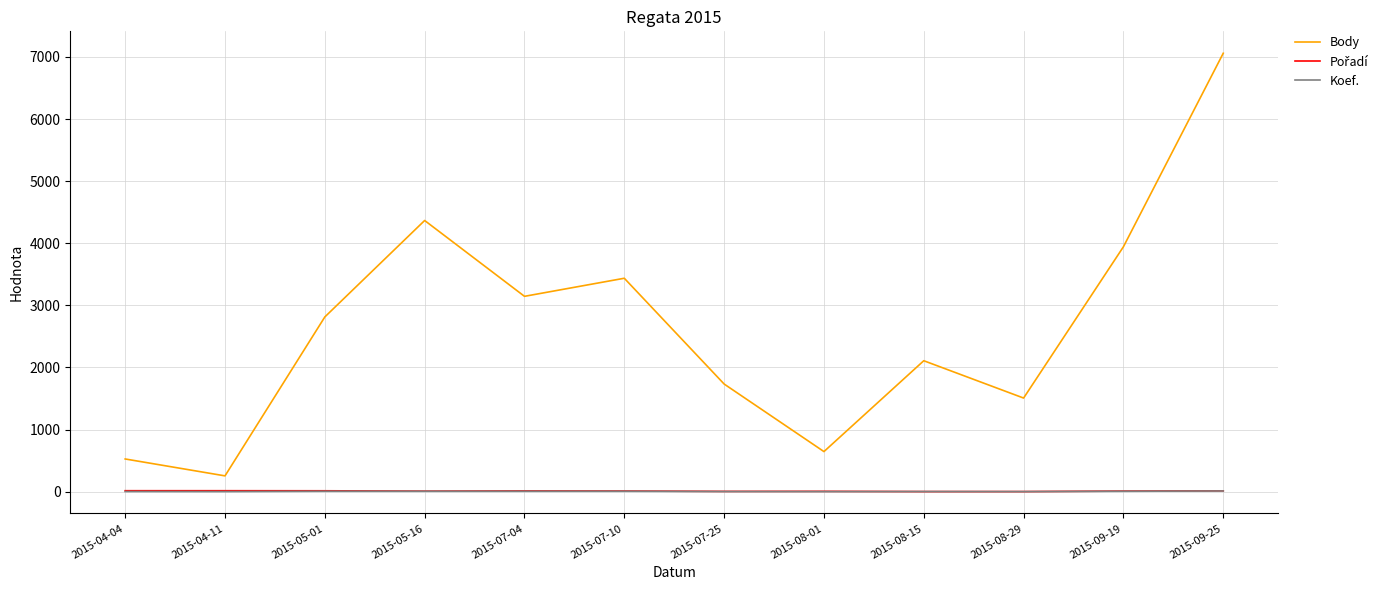

Which series has the largest total across all categories?

Body